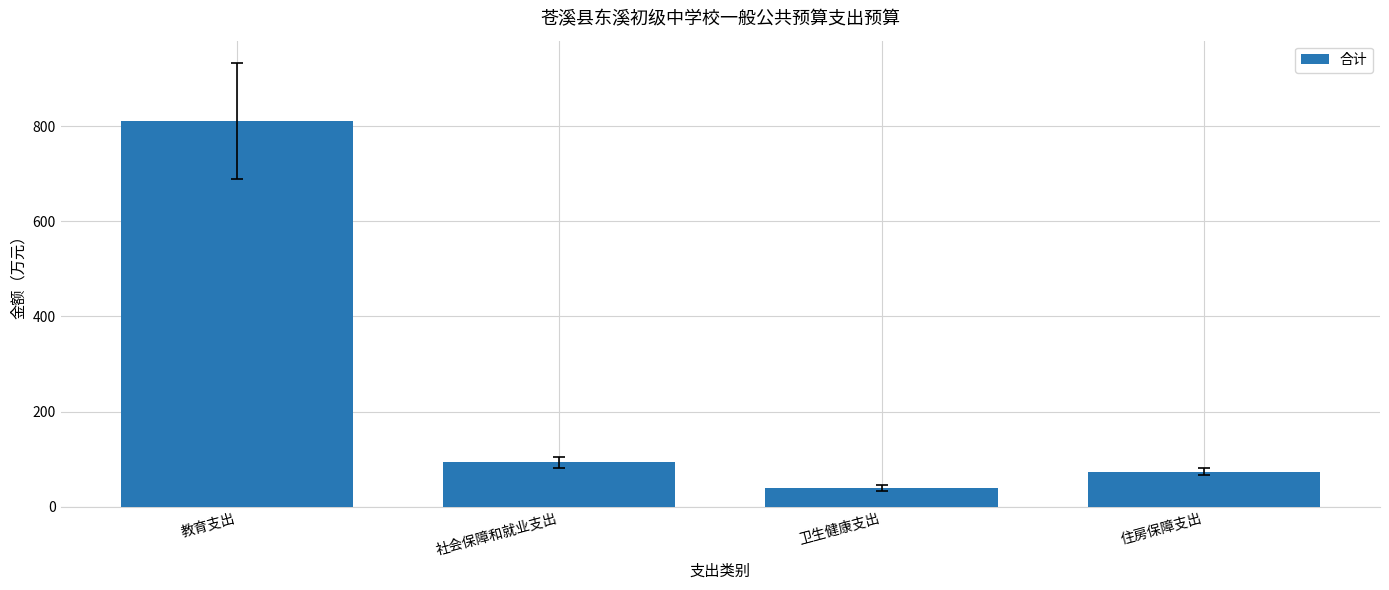

What is the greatest value displayed?

811.2